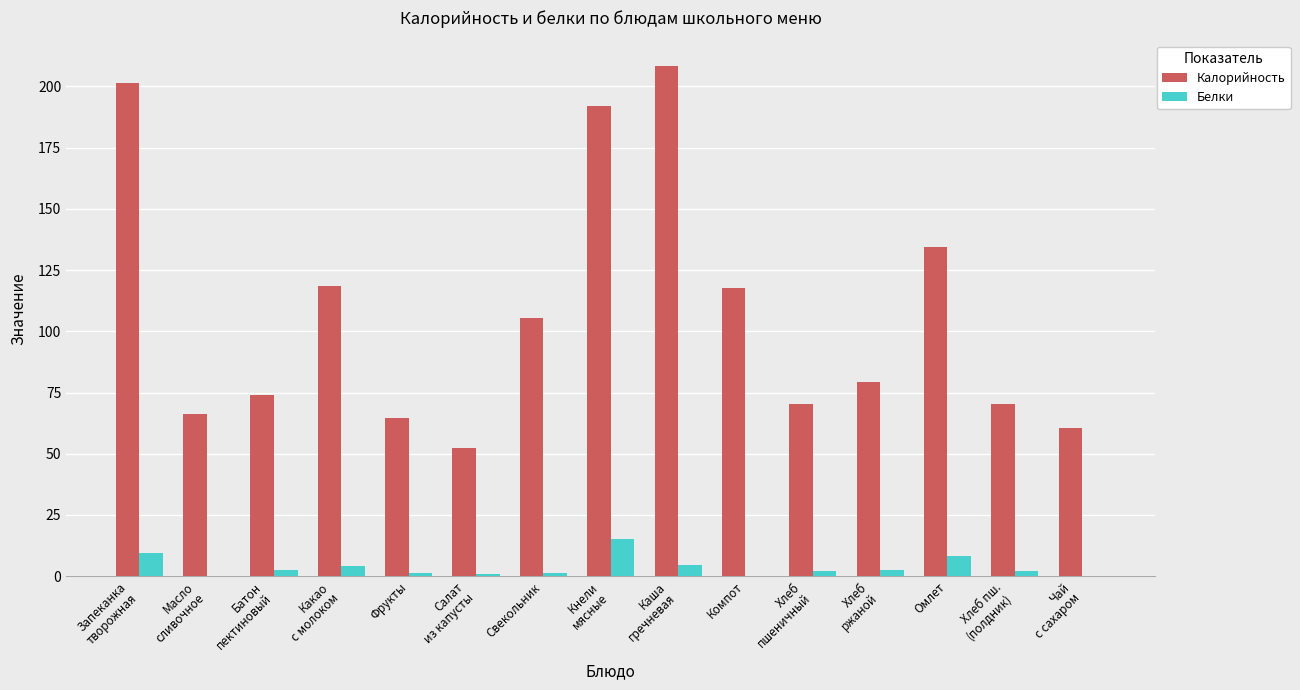

The value of Белки at Омлет is 8.3. True or false?

True